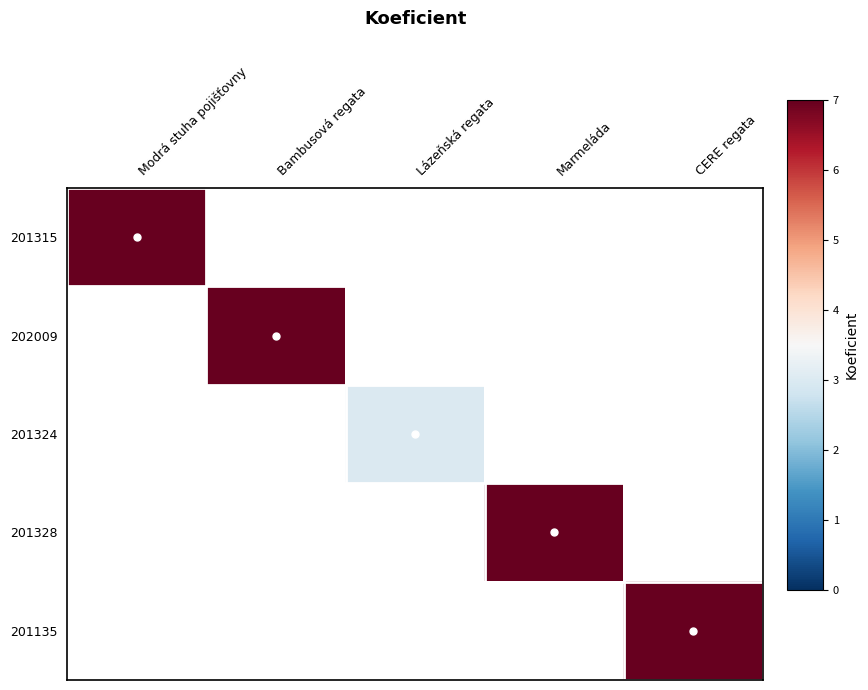

Which has a higher value, Marmeláda or CERE regata?

CERE regata